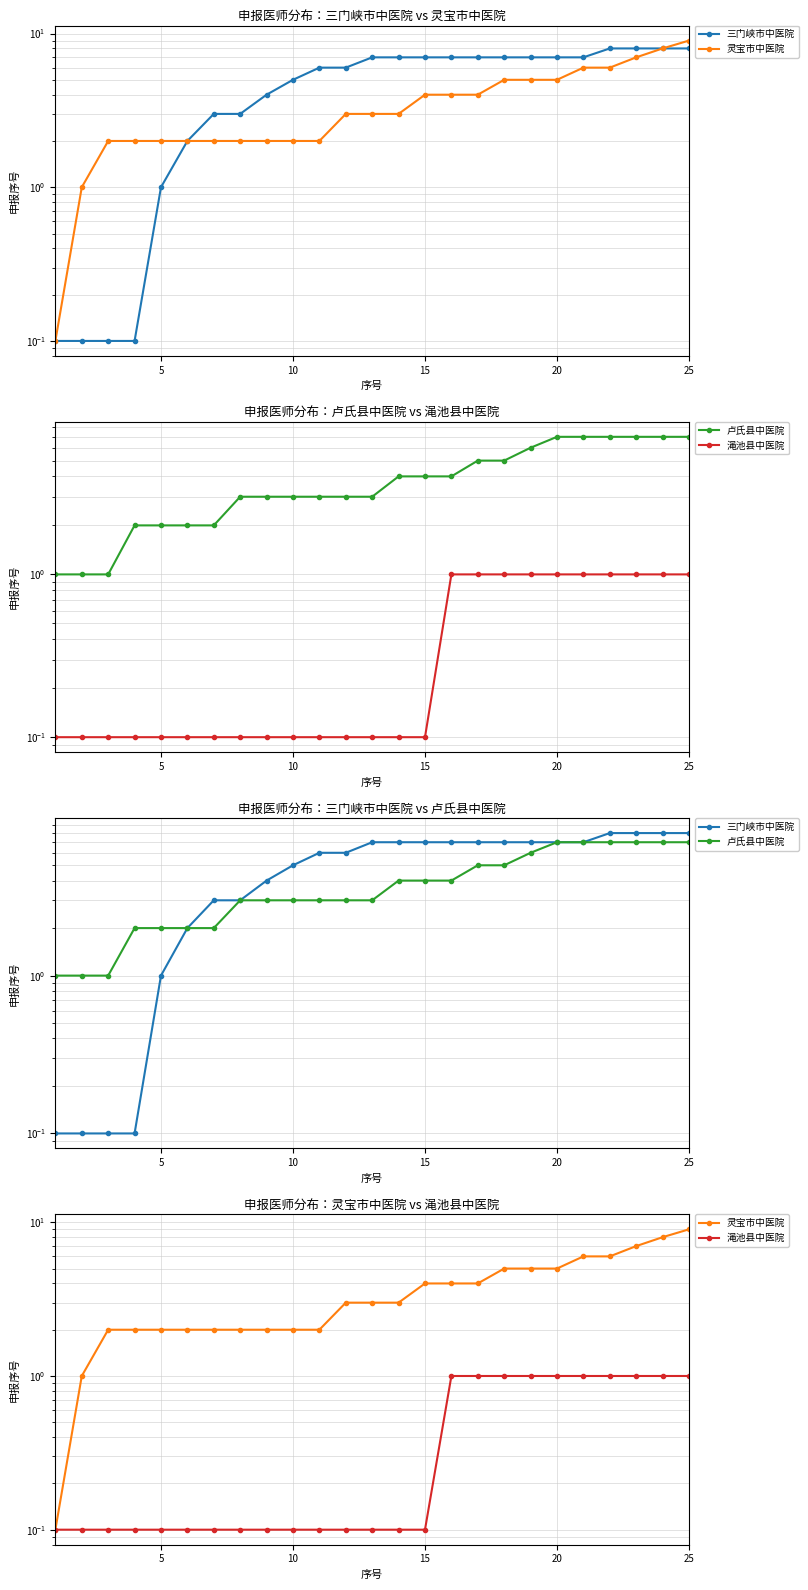

Is it true that 灵宝市中医院 equals 11.6 at 23?

False